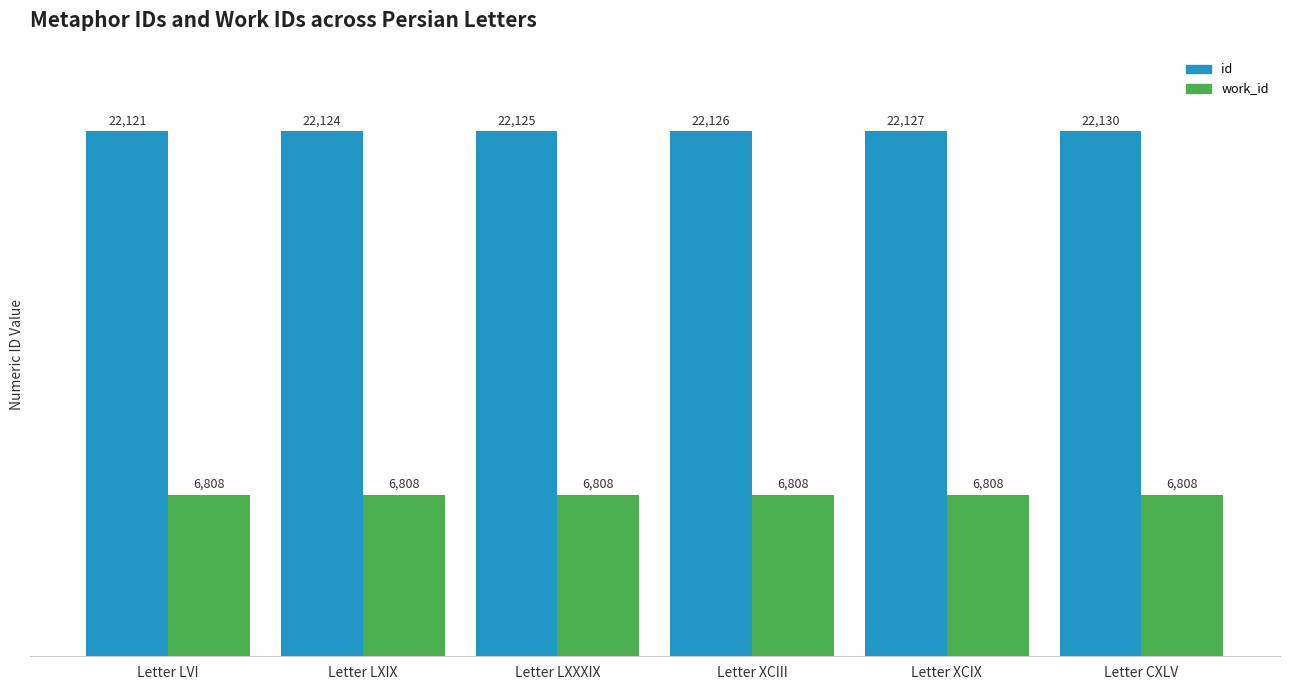

Does the chart contain stacked bars?

No